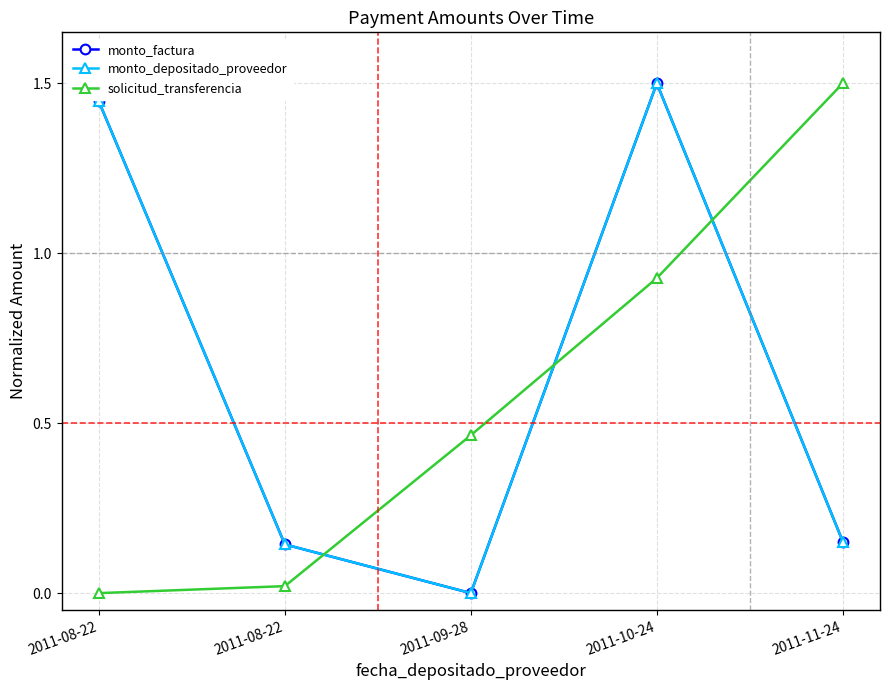

Does the chart have visible grid lines?

Yes